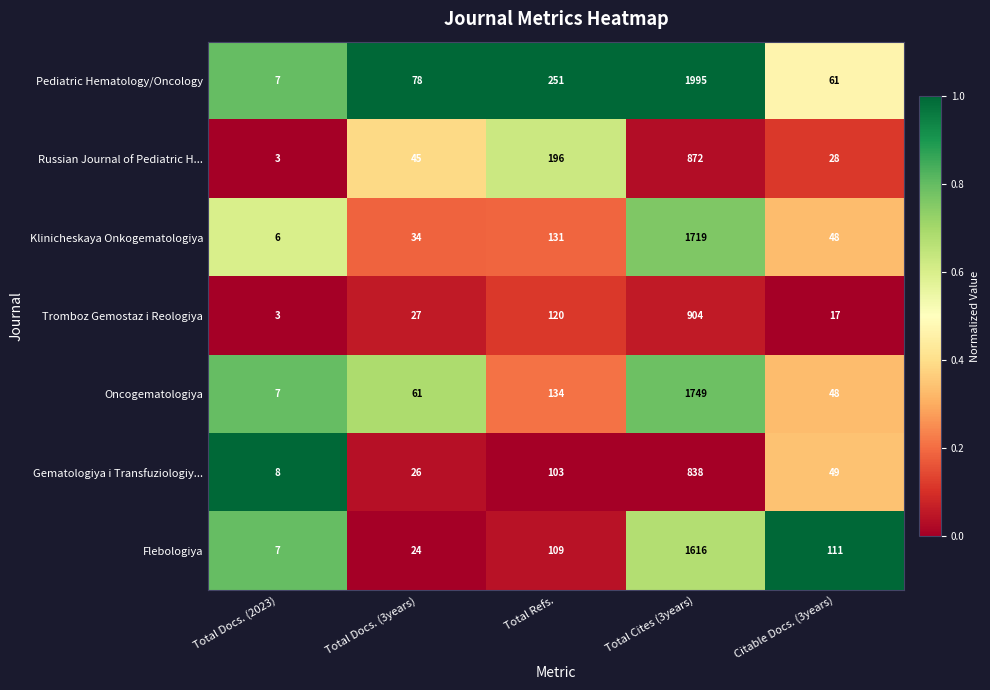

Where is Russian Journal of Pediatric H... nearest to the value 437?

Total Refs.